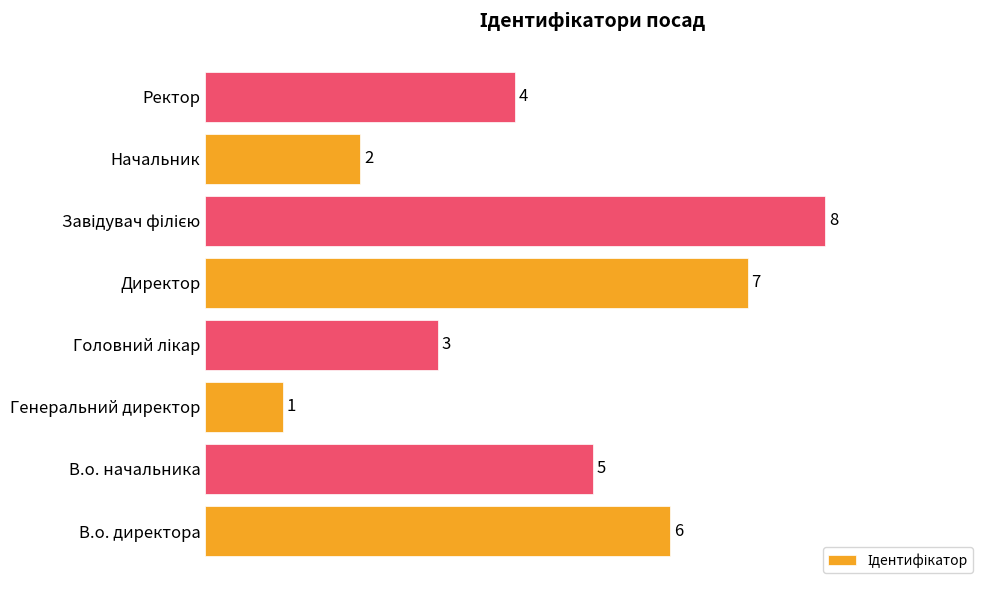

How many values are below 5?

4